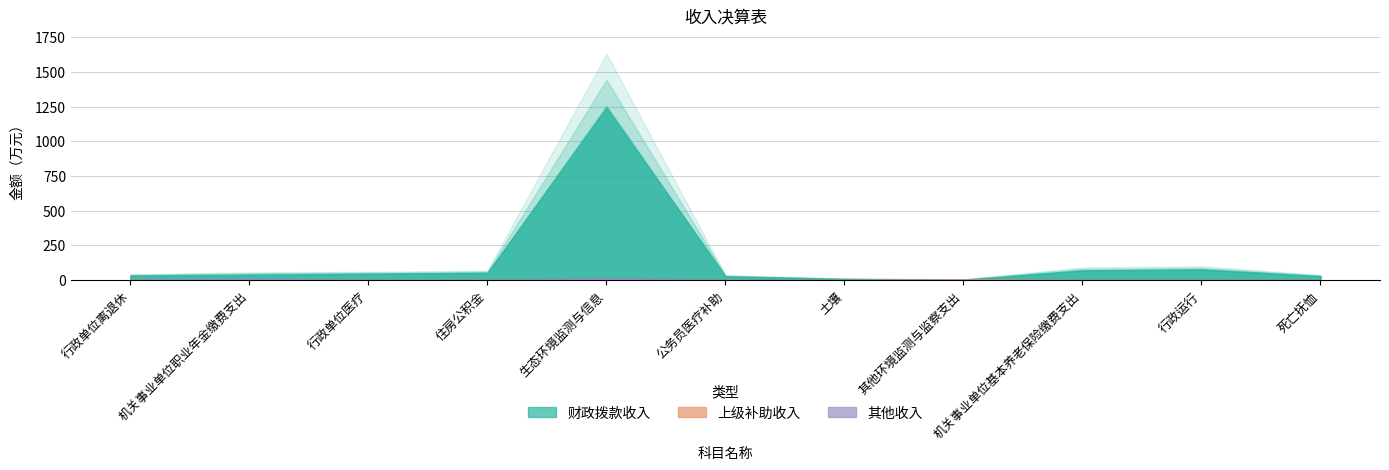

Between 机关事业单位职业年金缴费支出 and 生态环境监测与信息, which is larger?

生态环境监测与信息